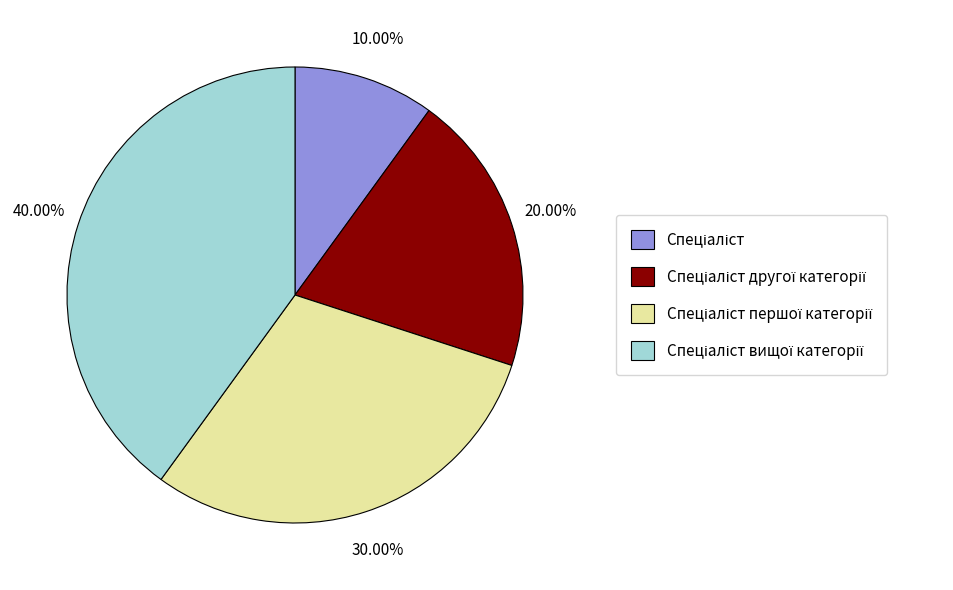

Is there any slice that represents more than half of the pie?

No